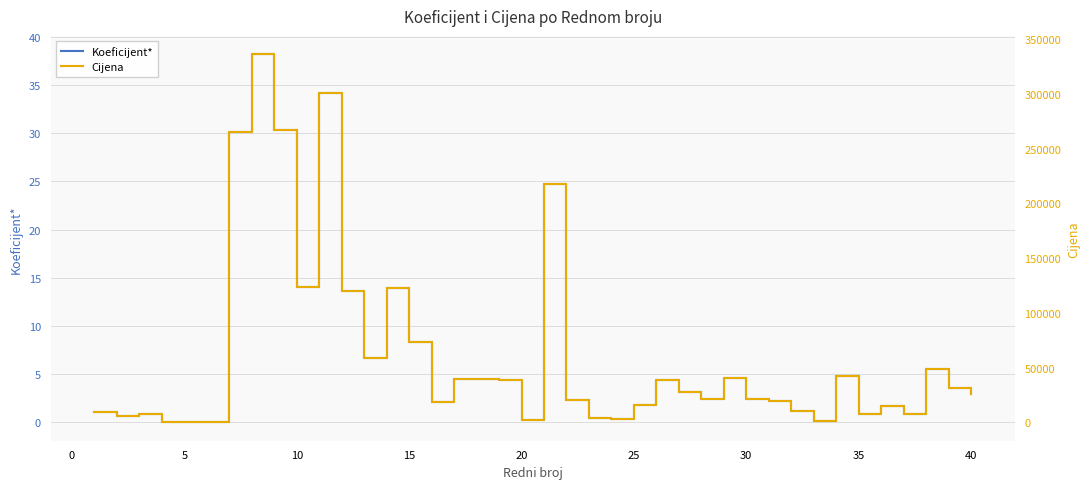

In Koeficijent*, how many points are lower than both neighbors (excluding endpoints)?

10